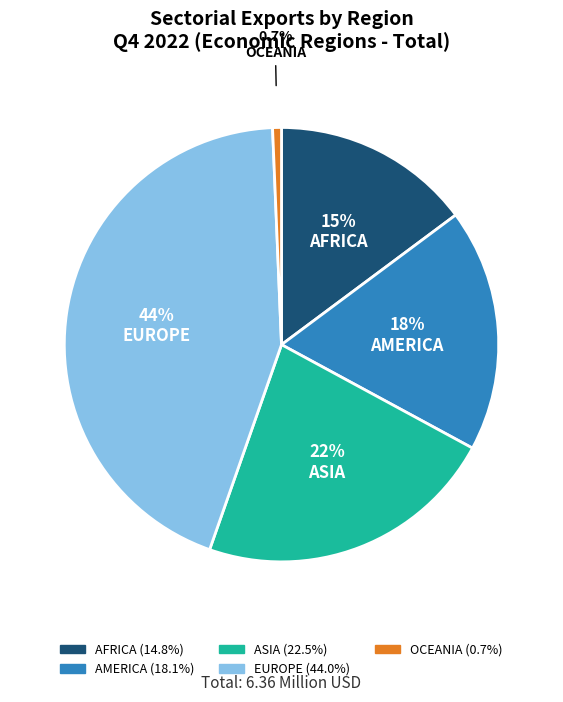

Is OCEANIA the majority of the pie?

No